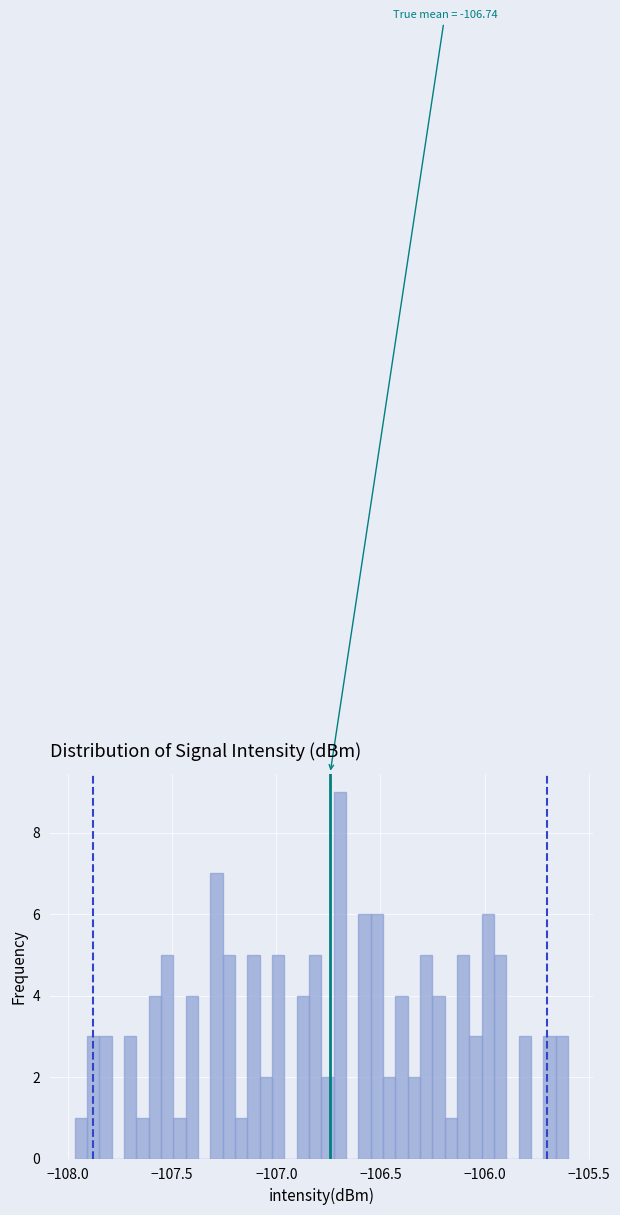

Read against the x-axis, roughly where is the centre of the tallest bar?

-106.70